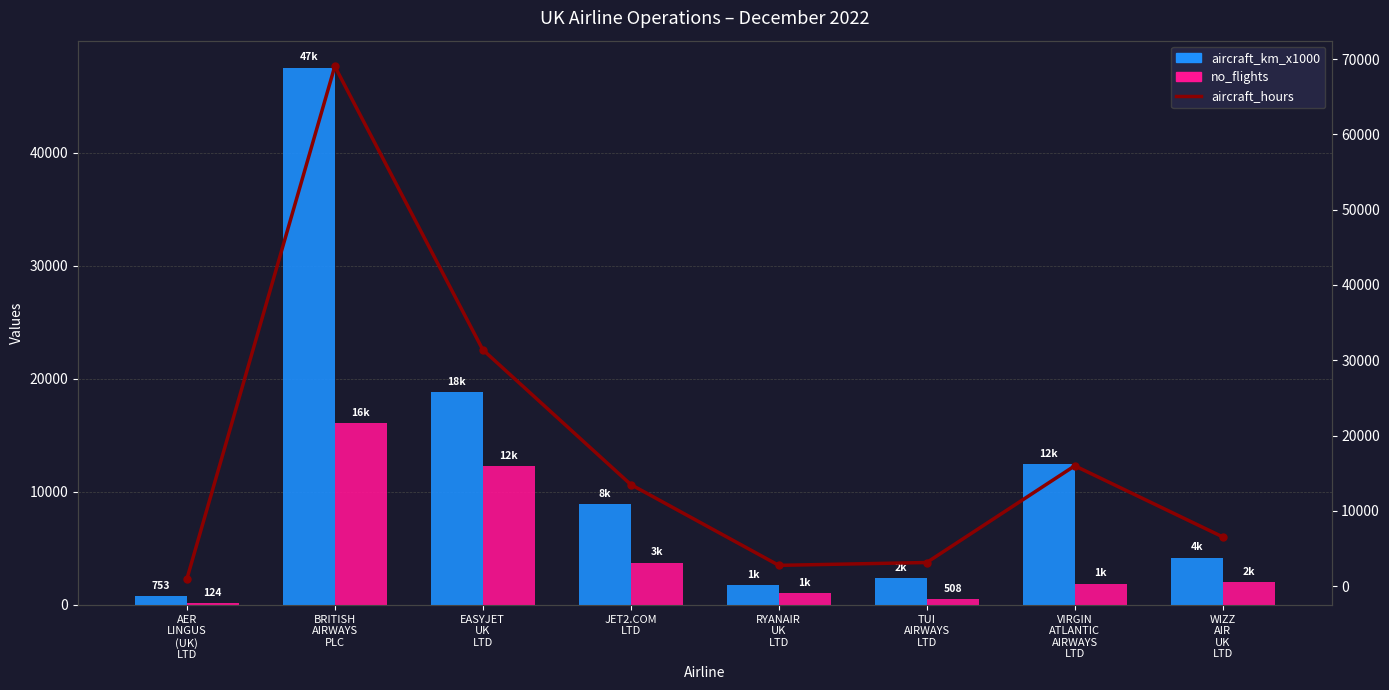

What is the average value of the aircraft_km_x1000 series?

12086.5